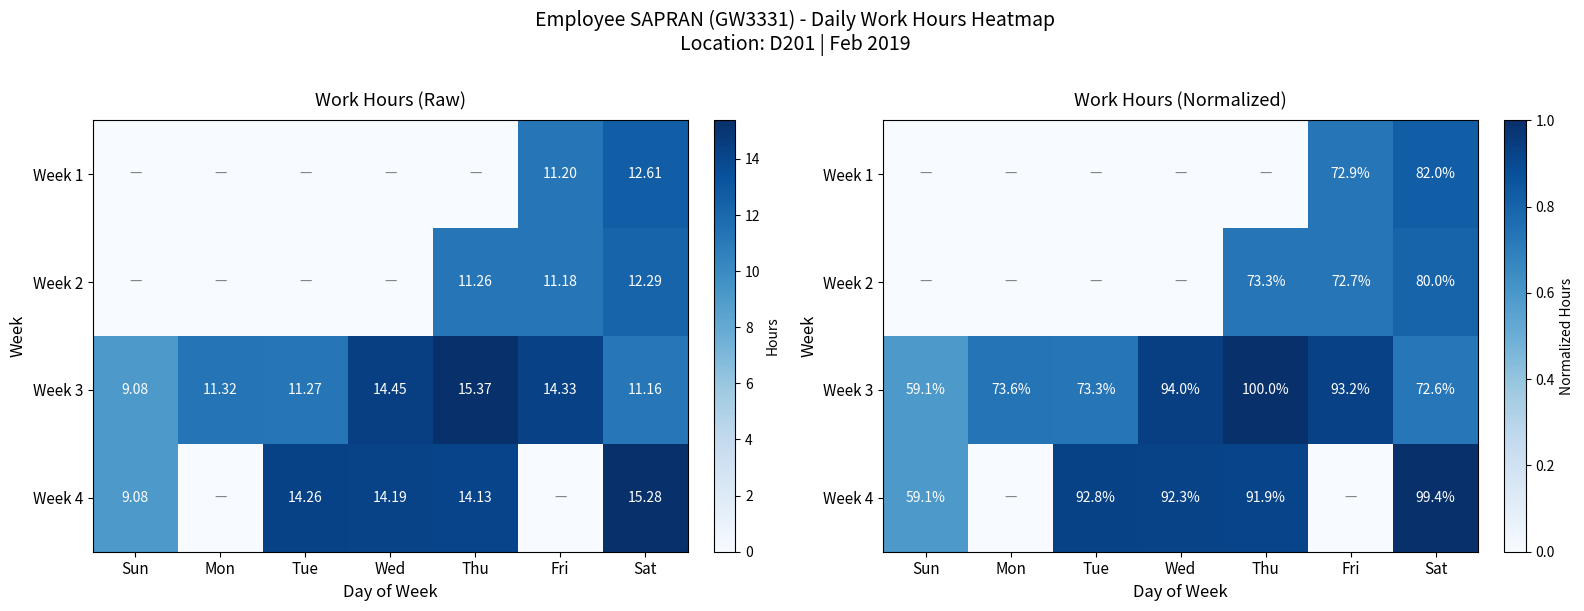

At Mon, list the series in order from largest to smallest.

Week 3, Week 1, Week 2, Week 4